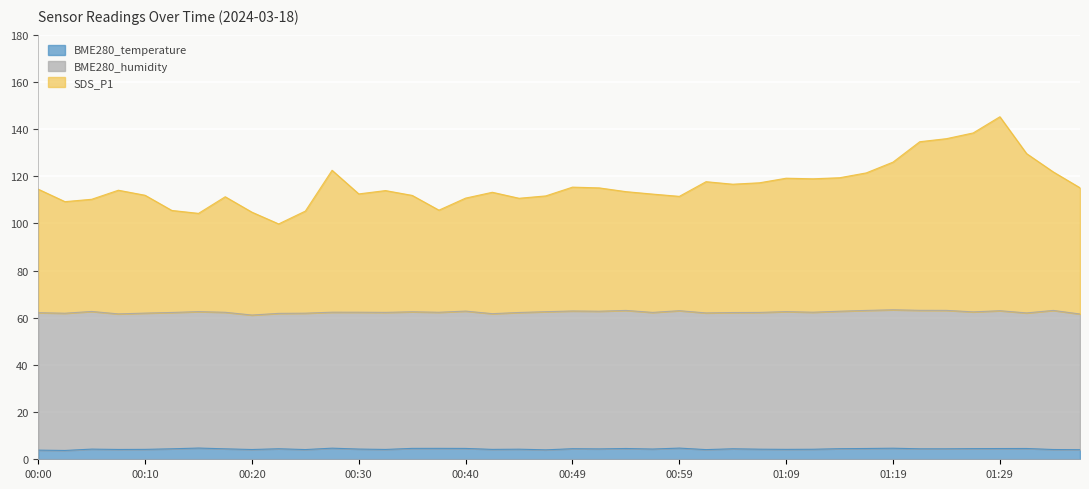

The SDS_P1 series shows 83.5 at 01:31. True or false?

False